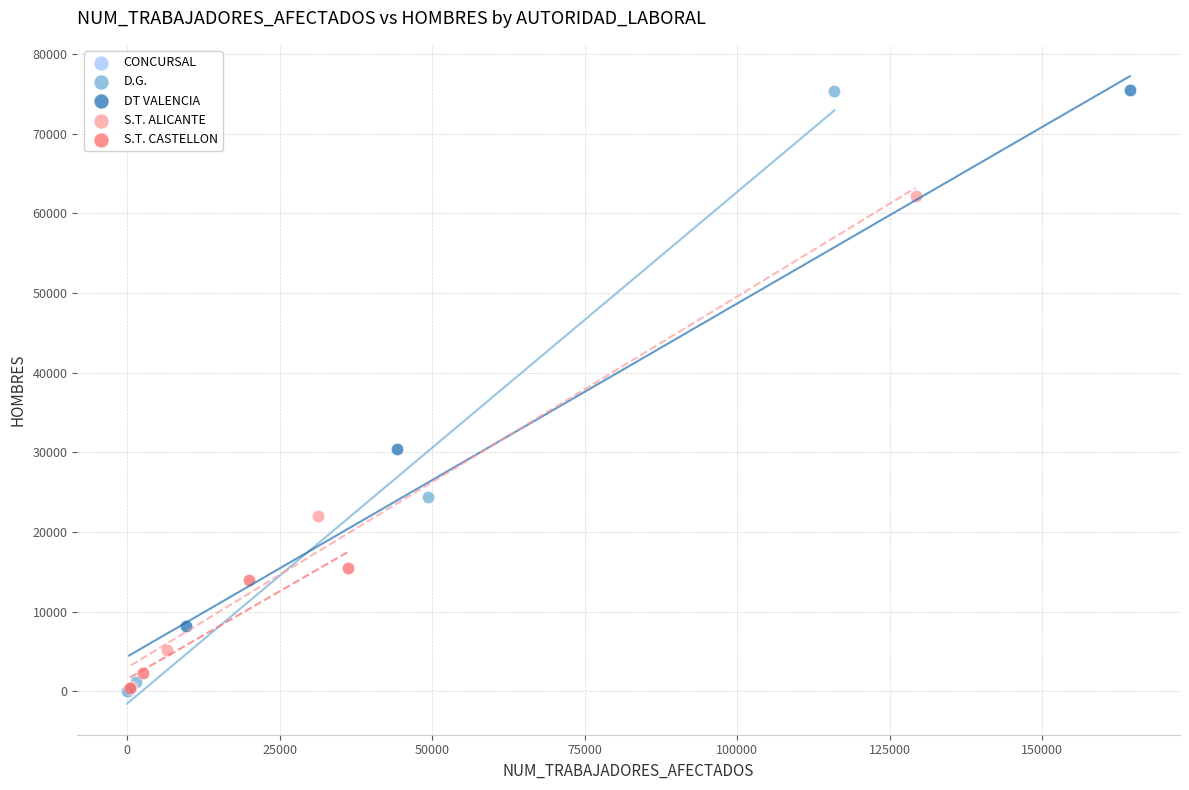

What are all the series names shown in the legend?

CONCURSAL, D.G., DT VALENCIA, S.T. ALICANTE, S.T. CASTELLON